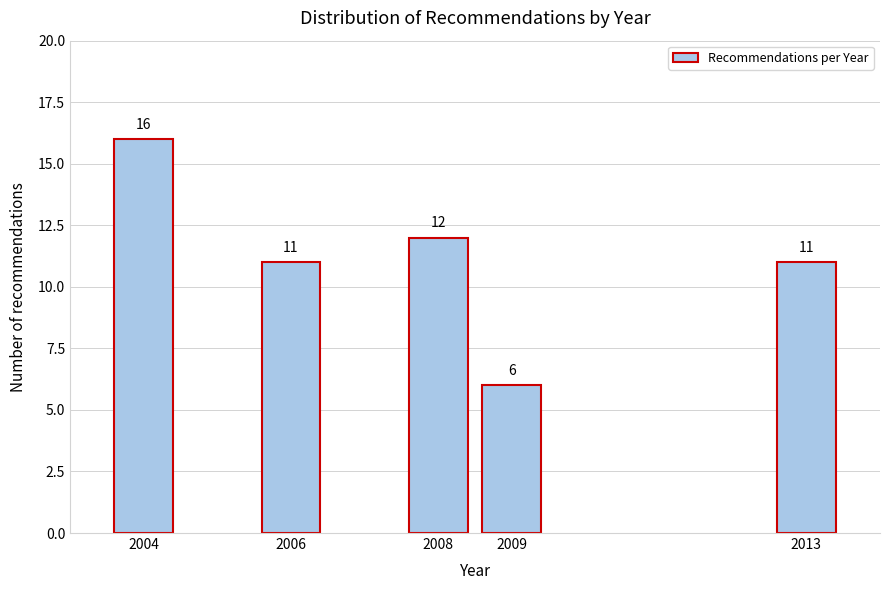

Reading left to right, transcribe all the data shown in this chart.

16	11	12	6	11